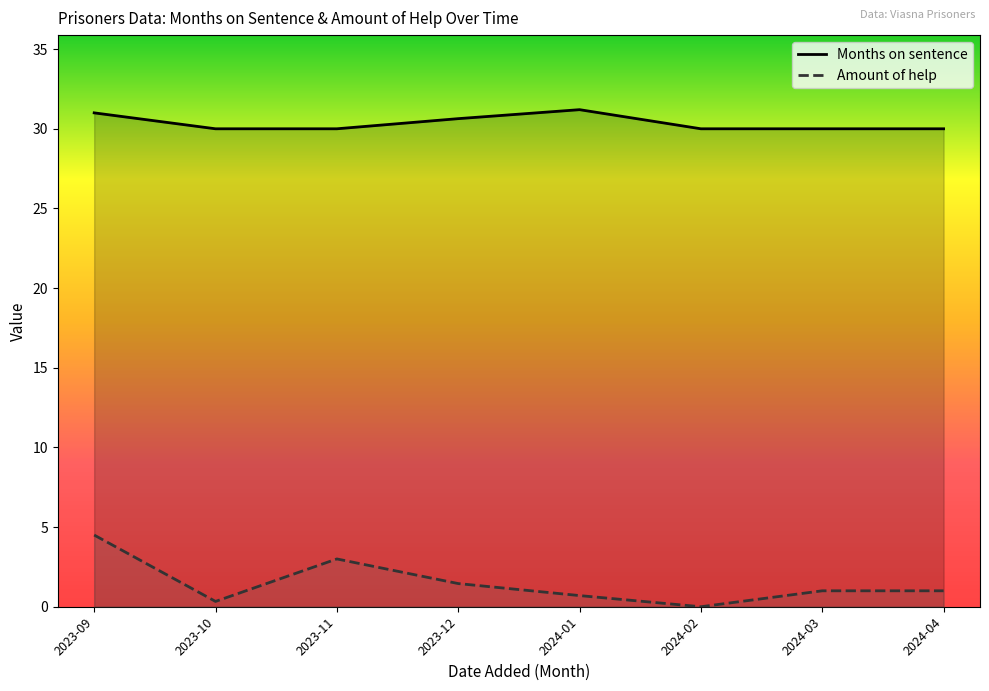

True or false: Amount of help and Months on sentence cross at least once.

False